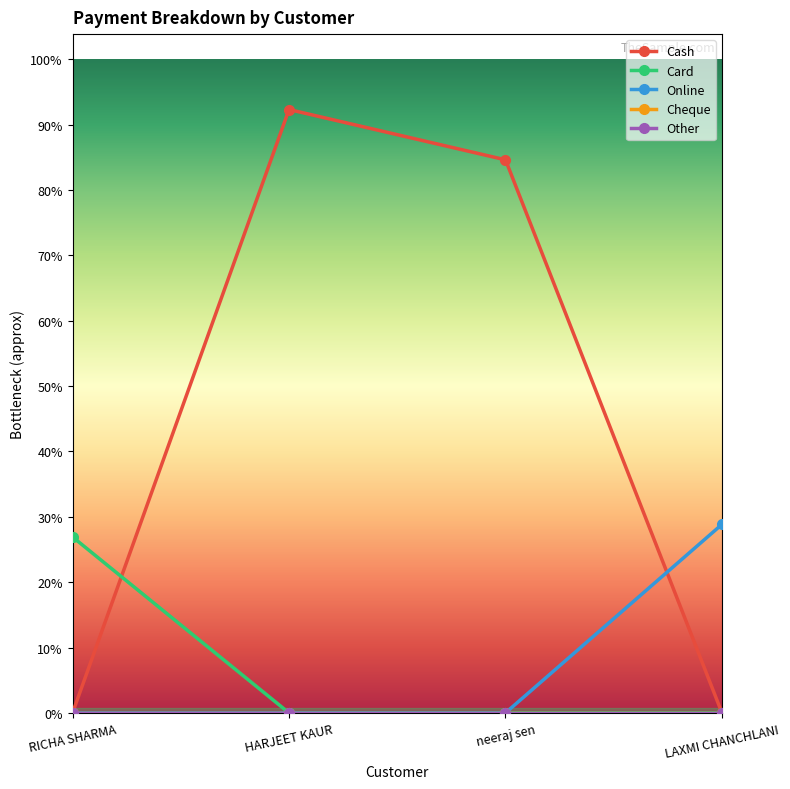

Does the chart display data point markers on the line(s)?

Yes